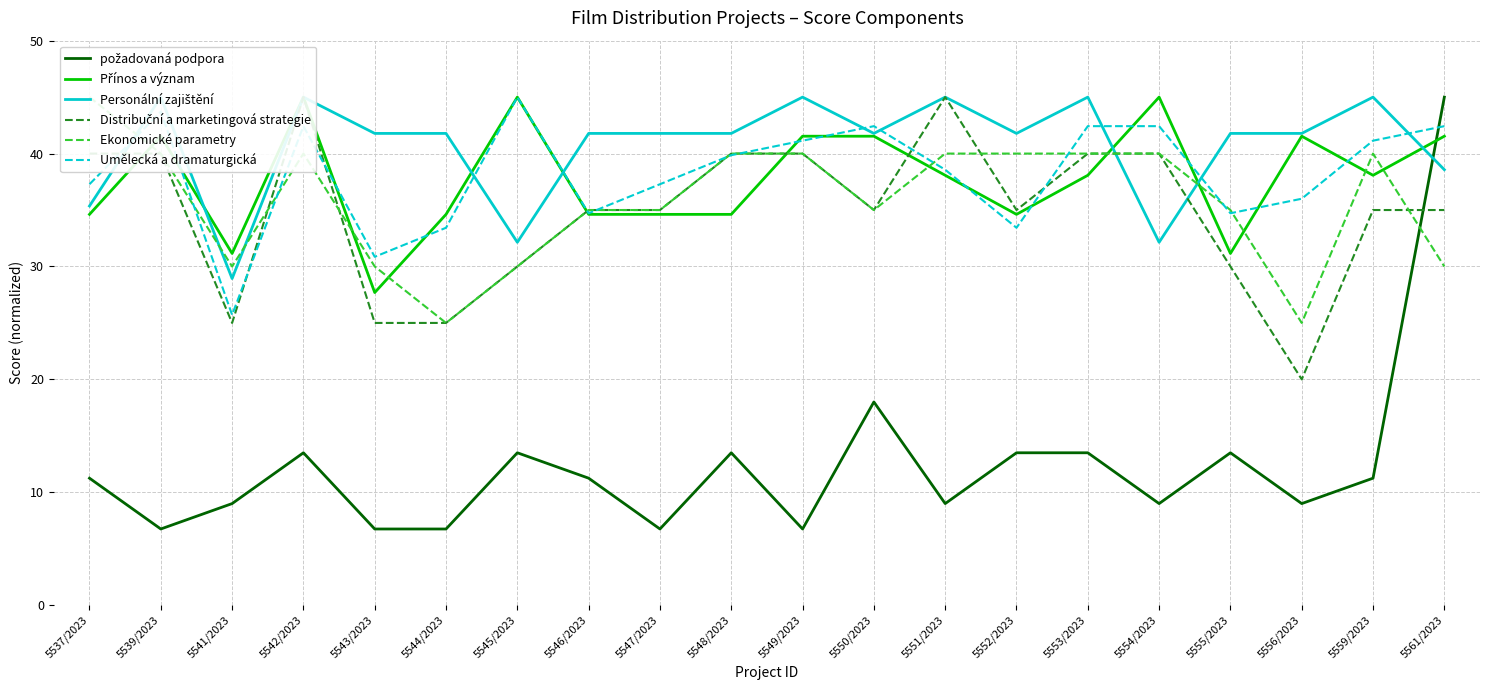

How many times do požadovaná podpora and Přínos a význam cross each other?

1